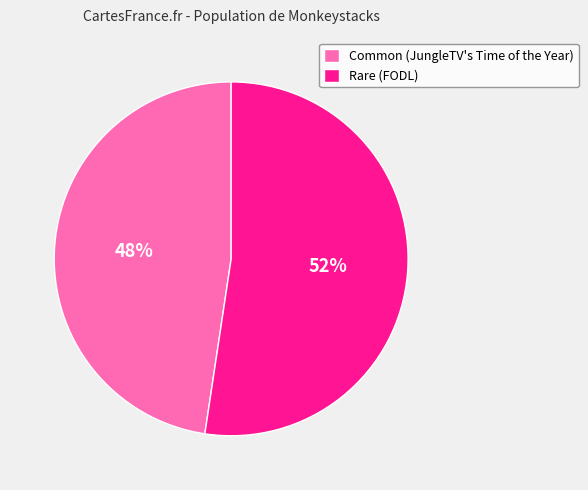

How many segments does this pie chart have?

2